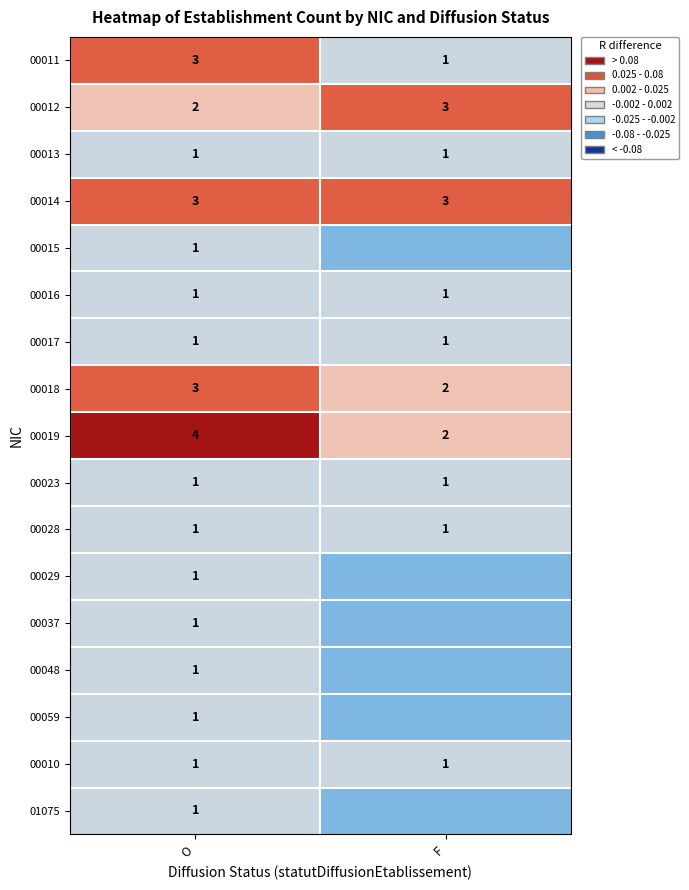

At which label does 00019 reach its peak?

O